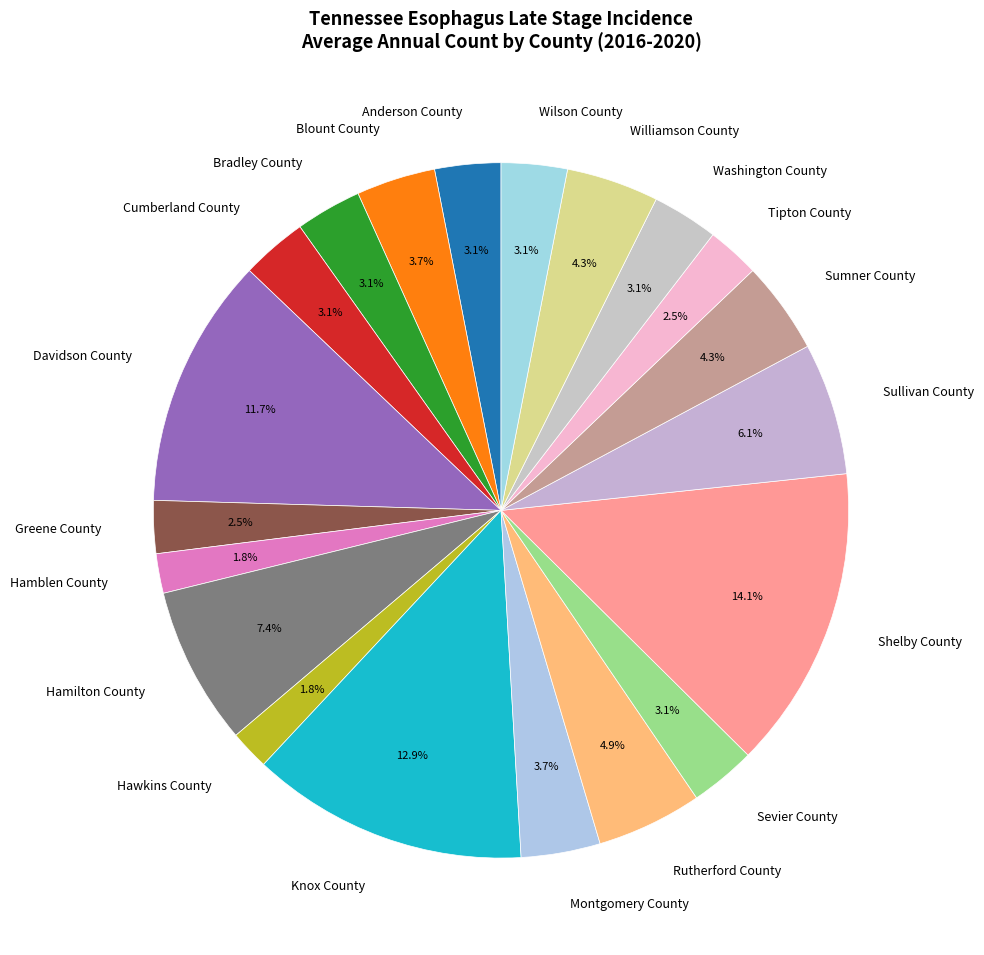

How many segments does this pie chart have?

20